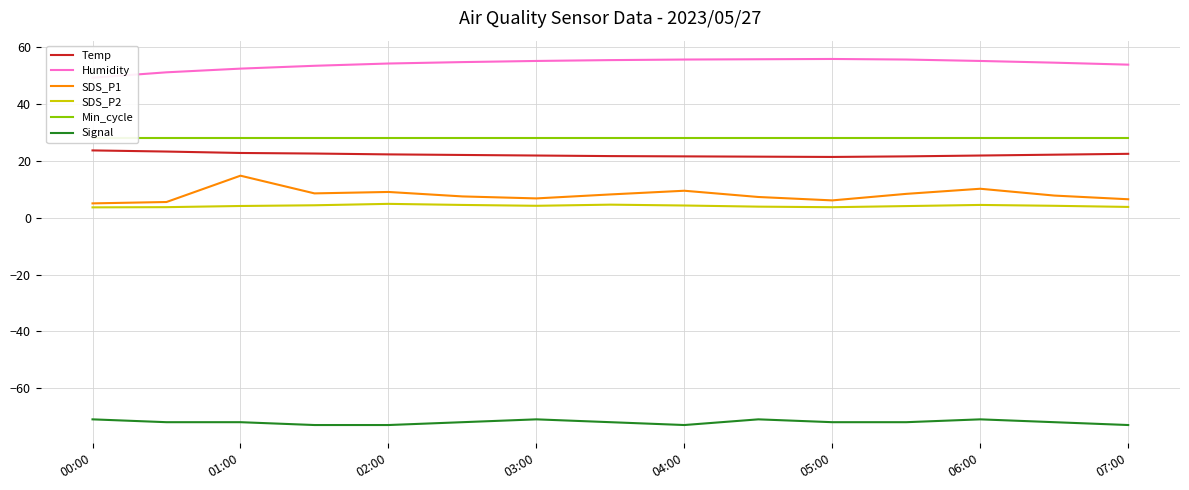

What is the highest value of the Signal series?

-71.0